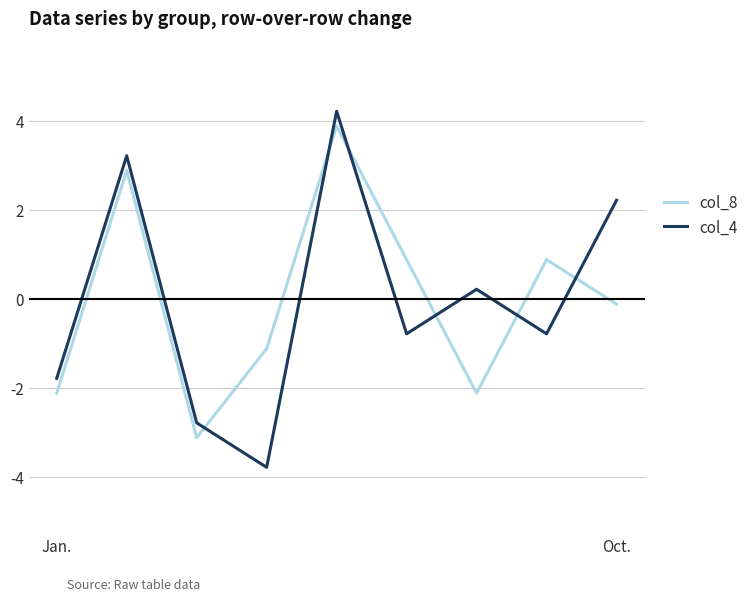

In col_8, how many points are lower than both neighbors (excluding endpoints)?

2